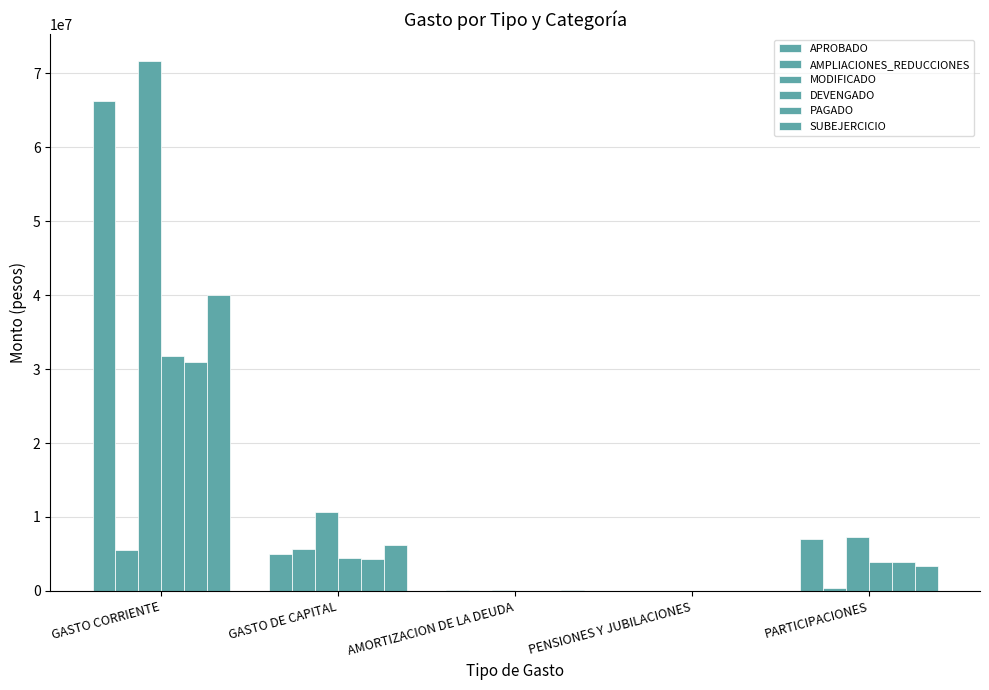

Are the bars horizontal?

No